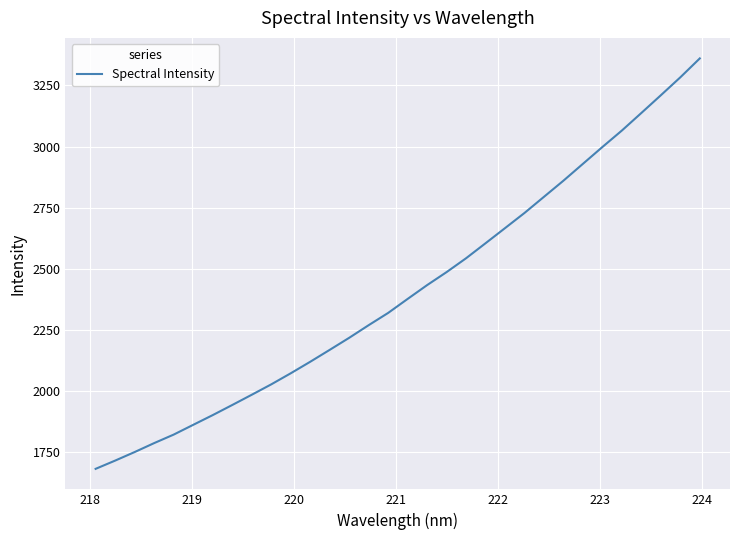

How many lines are shown in the chart?

1